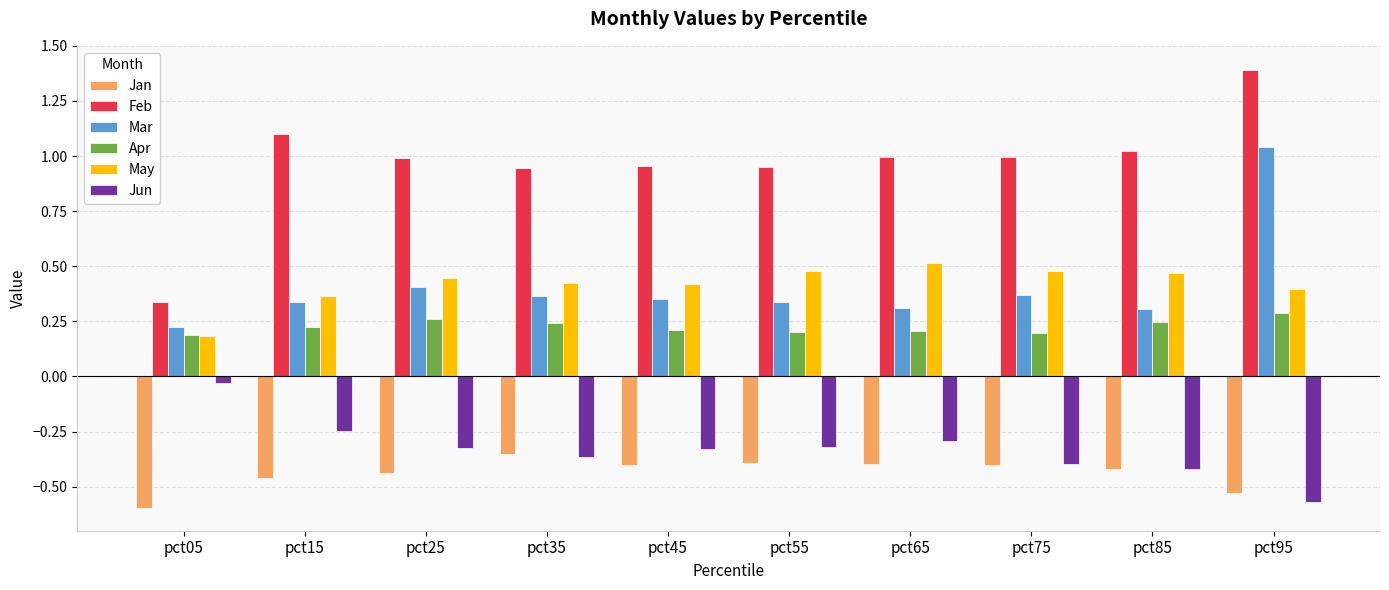

What is the difference between the Jun values at pct75 and pct45?

0.1